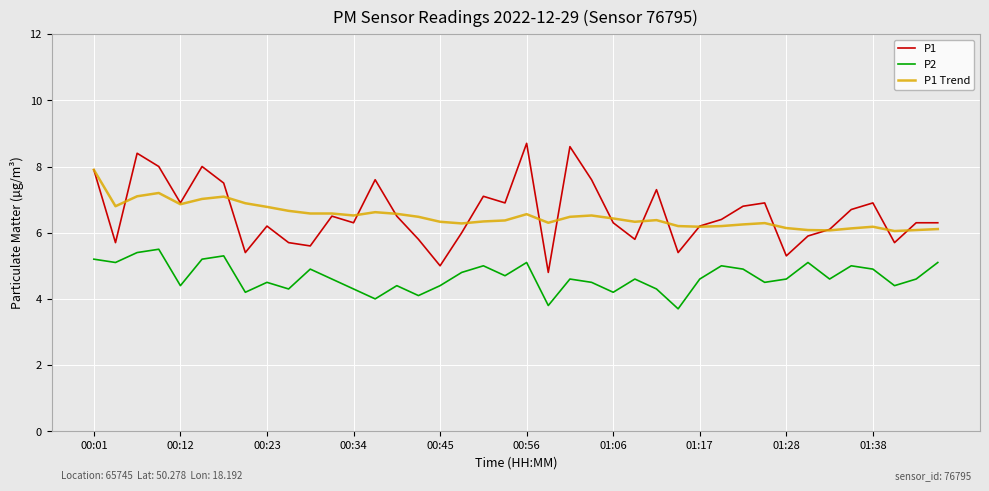

Which series has the largest range (max minus min)?

P1